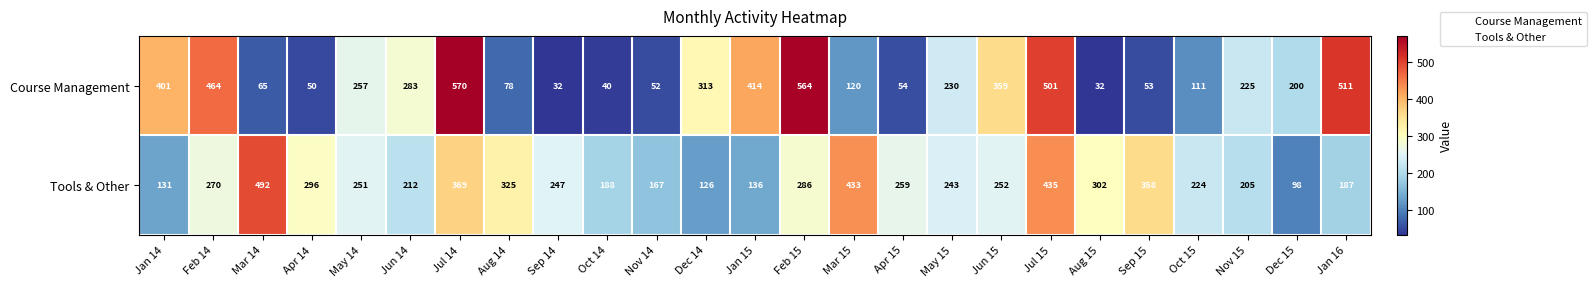

What is the greatest value displayed?

570